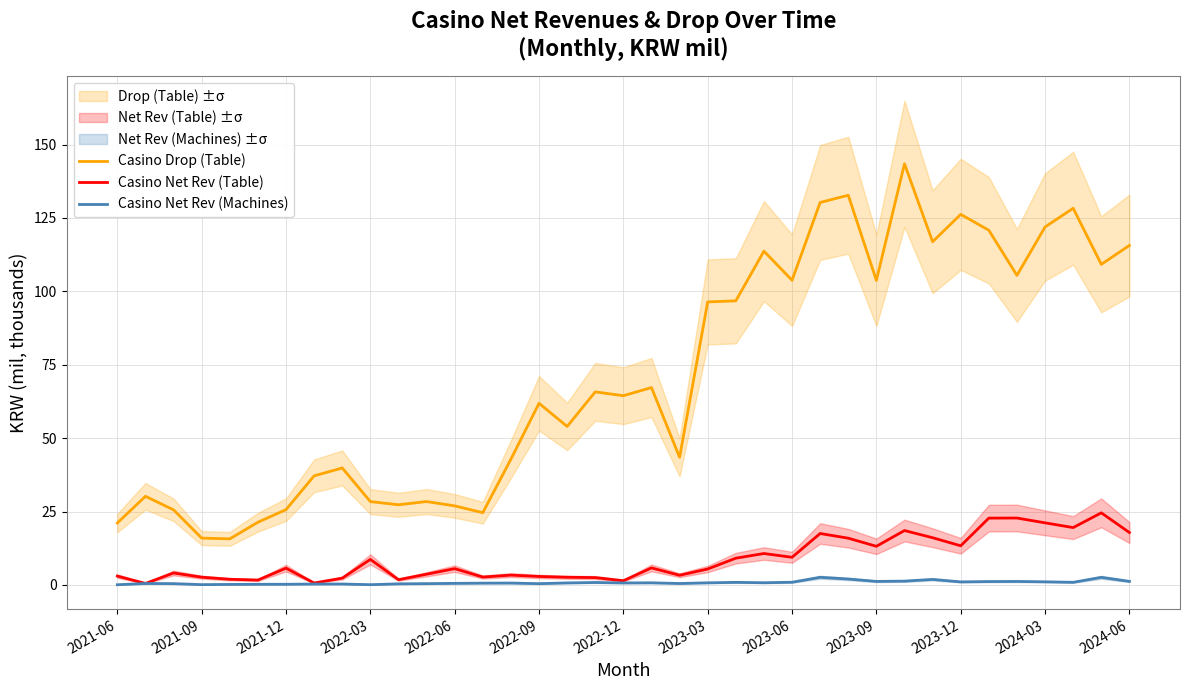

Does the chart display data point markers on the line(s)?

No